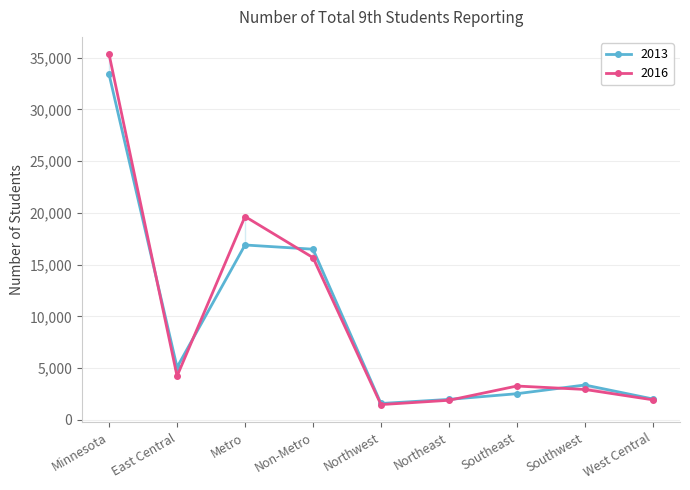

Reading right to left, transcribe all the data shown in this chart.

2013: 2007	3358	2515	1965	1569	16488	16896	5074	33384
2016: 1925	2928	3258	1880	1465	15675	19649	4219	35324